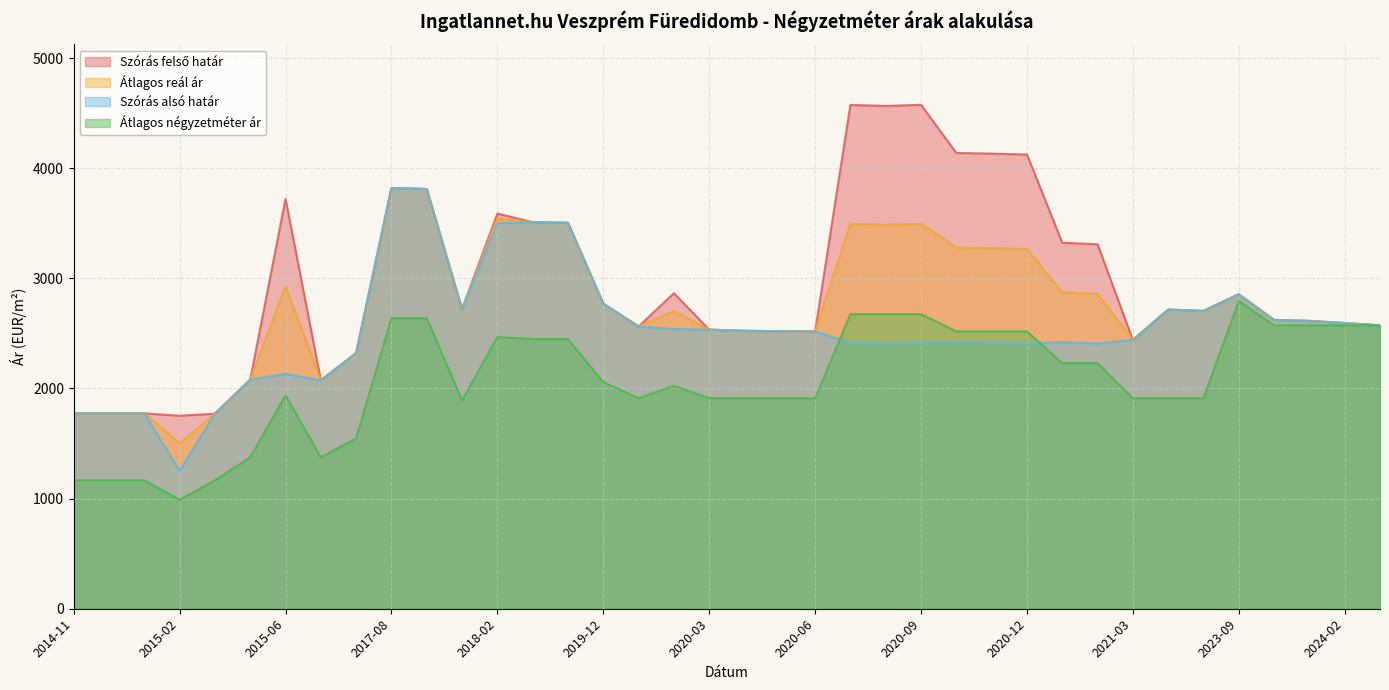

Between 2020-07 and 2020-11, which series saw the biggest shift?

Szórás felső határ